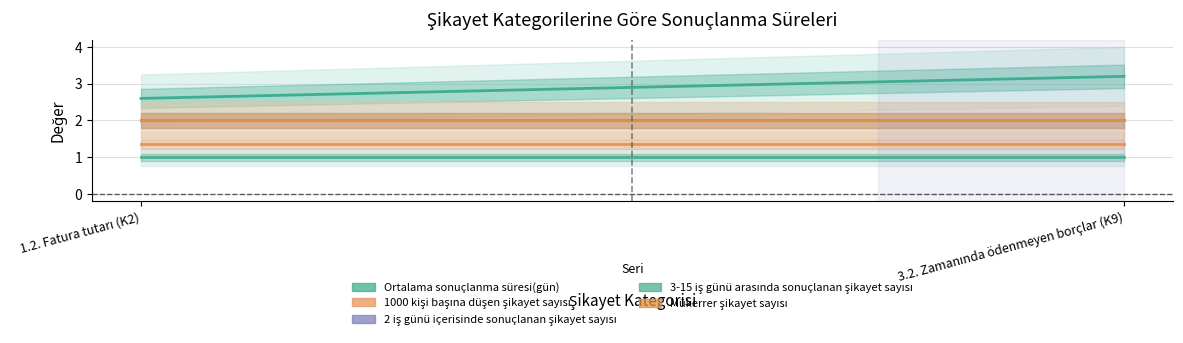

Rank the series at 3.2. Zamanında ödenmeyen borçlar (K9) from highest to lowest value.

Ortalama sonuçlanma süresi(gün), 2 iş günü içerisinde sonuçlanan şikayet sayısı, Mükerrer şikayet sayısı, 1000 kişi başına düşen şikayet sayısı, 3-15 iş günü arasında sonuçlanan şikayet sayısı